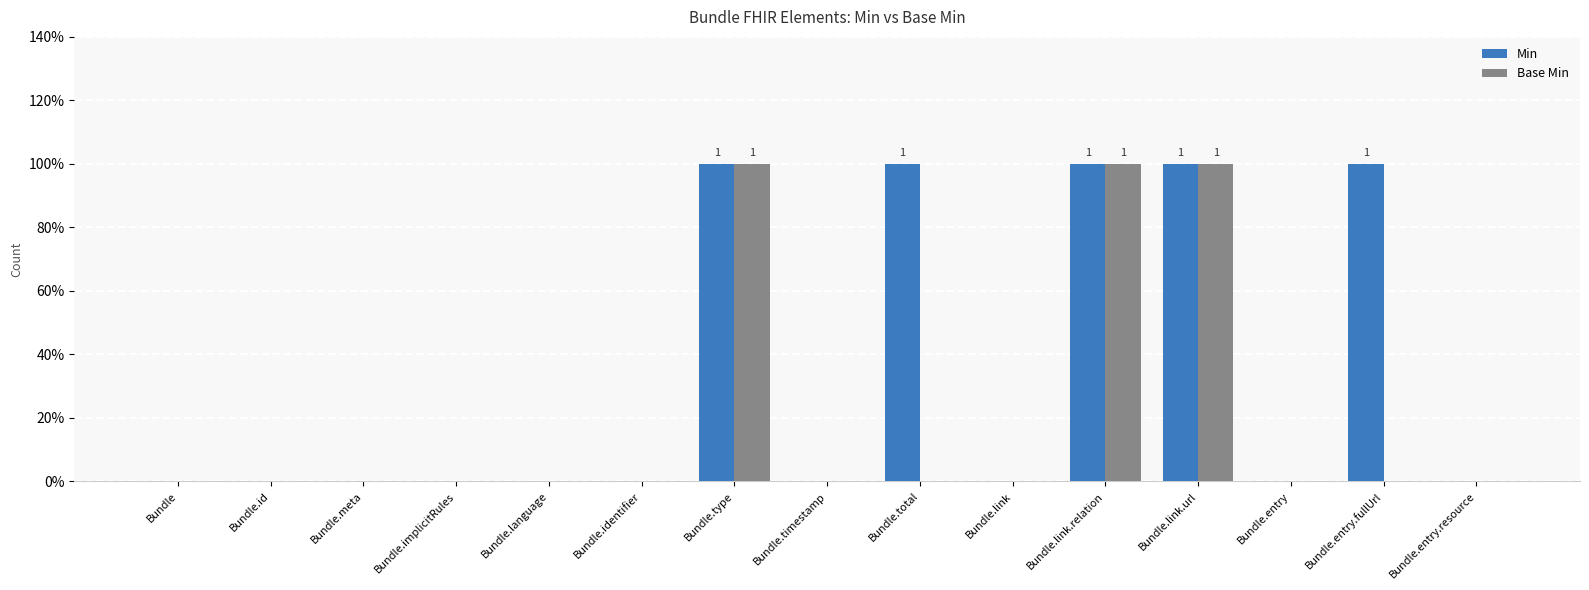

Reading left to right, list all the values displayed in this chart.

Min: Bundle=0	Bundle.id=0	Bundle.meta=0	Bundle.implicitRules=0	Bundle.language=0	Bundle.identifier=0	Bundle.type=1	Bundle.timestamp=0	Bundle.total=1	Bundle.link=0	Bundle.link.relation=1	Bundle.link.url=1	Bundle.entry=0	Bundle.entry.fullUrl=1	Bundle.entry.resource=0
Base Min: Bundle=0	Bundle.id=0	Bundle.meta=0	Bundle.implicitRules=0	Bundle.language=0	Bundle.identifier=0	Bundle.type=1	Bundle.timestamp=0	Bundle.total=0	Bundle.link=0	Bundle.link.relation=1	Bundle.link.url=1	Bundle.entry=0	Bundle.entry.fullUrl=0	Bundle.entry.resource=0